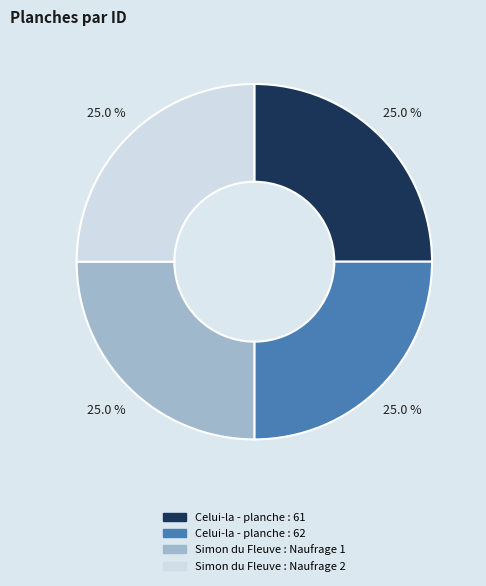

Count the number of slices in the pie.

4